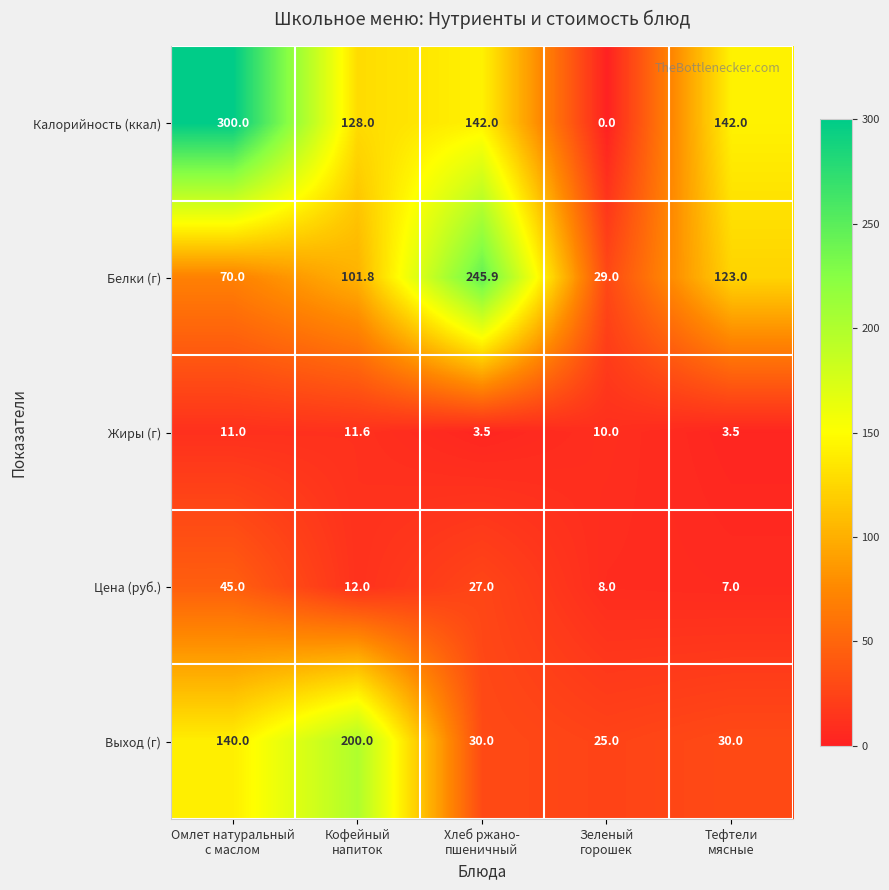

Rank the series by their maximum value, from lowest to highest.

Жиры (г), Цена (руб.), Выход (г), Белки (г), Калорийность (ккал)